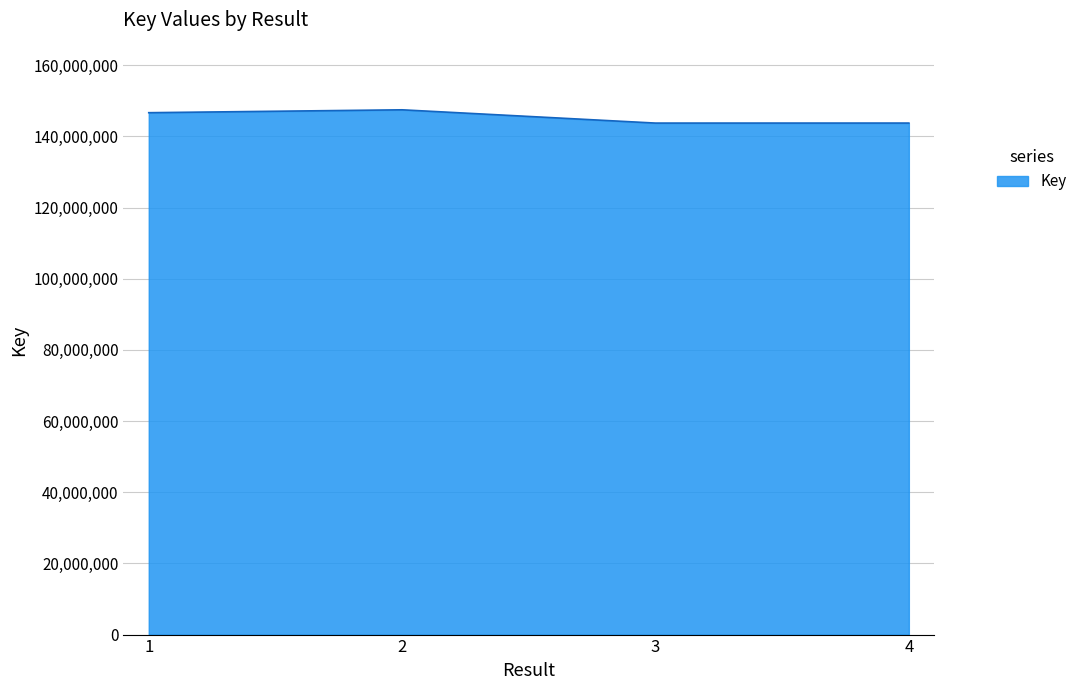

What is the sum of the values at 1 and 2?

294191584